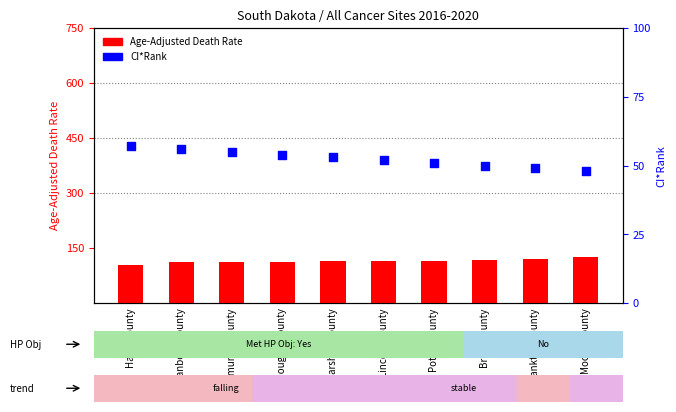

Which series reaches the minimum Y coordinate?

CI*Rank